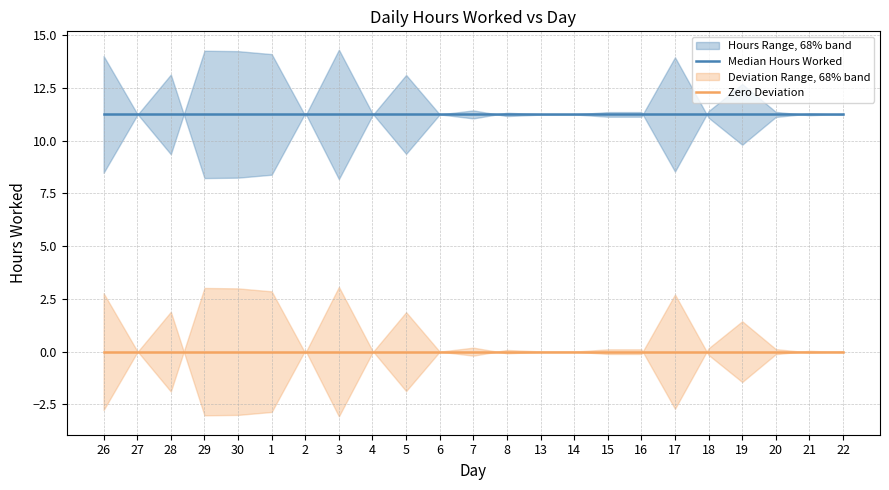

Is it true that Zero Deviation equals 0.0 at 27?

True